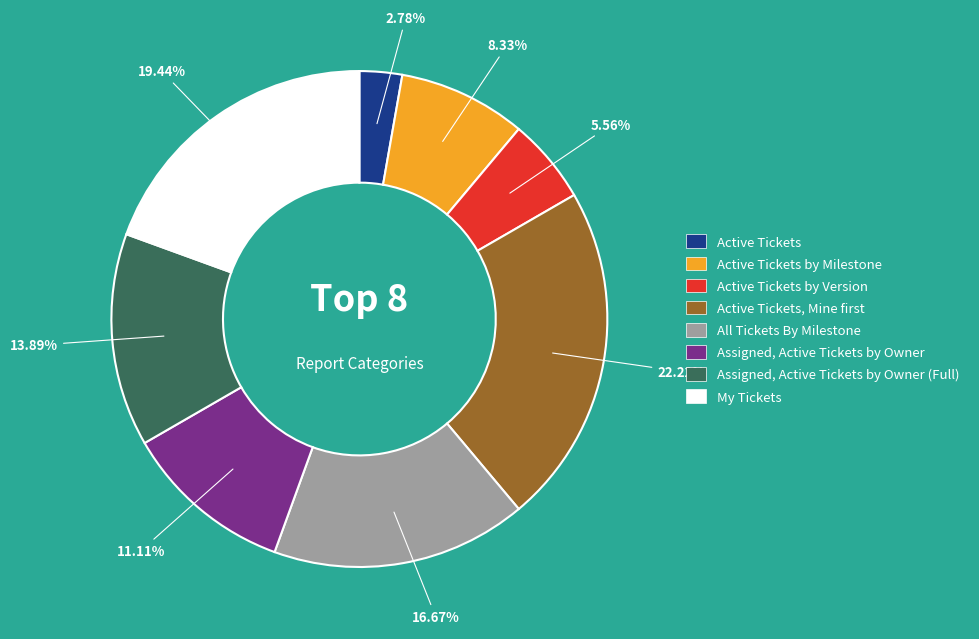

Does any single category account for the majority?

No